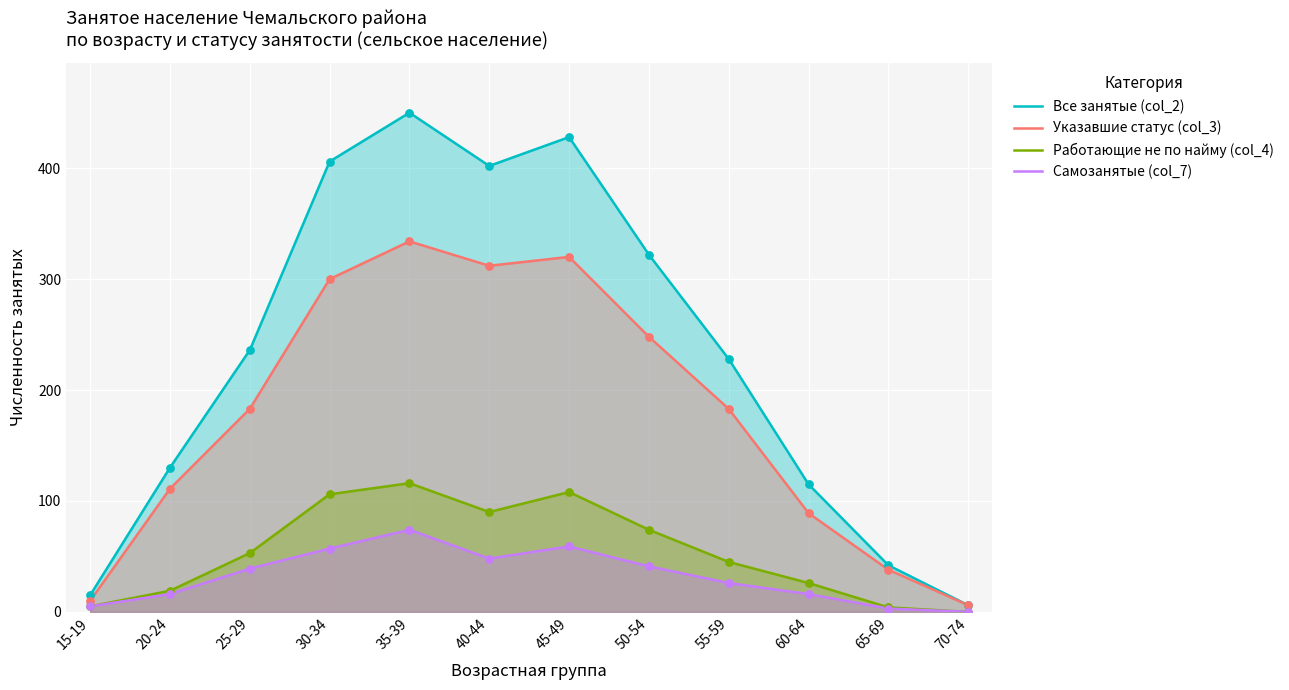

At how many categories does at least one series exceed 84?

9